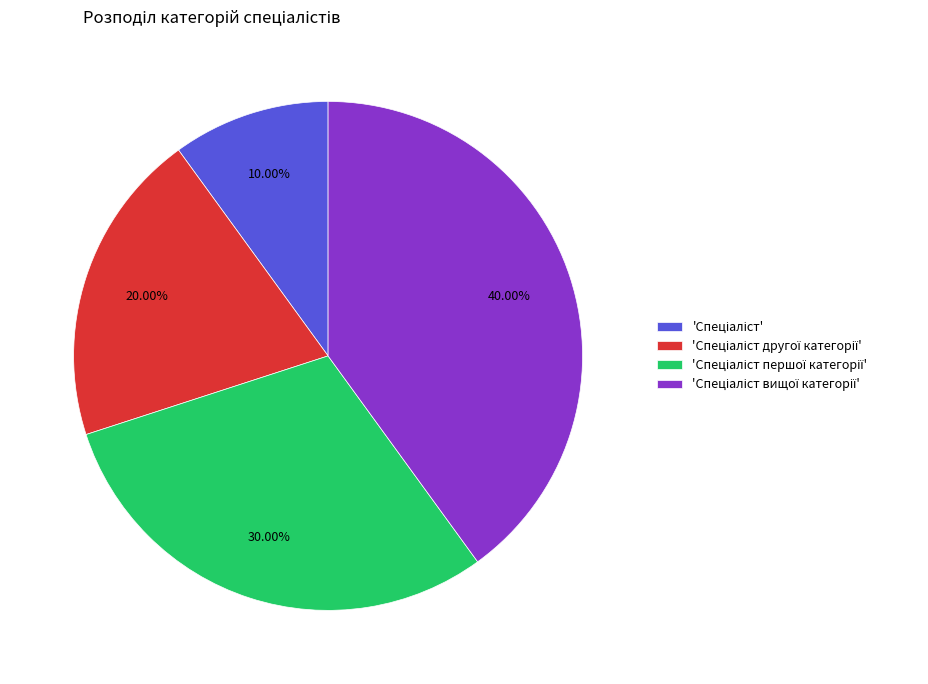

Is there a majority slice in this chart?

No